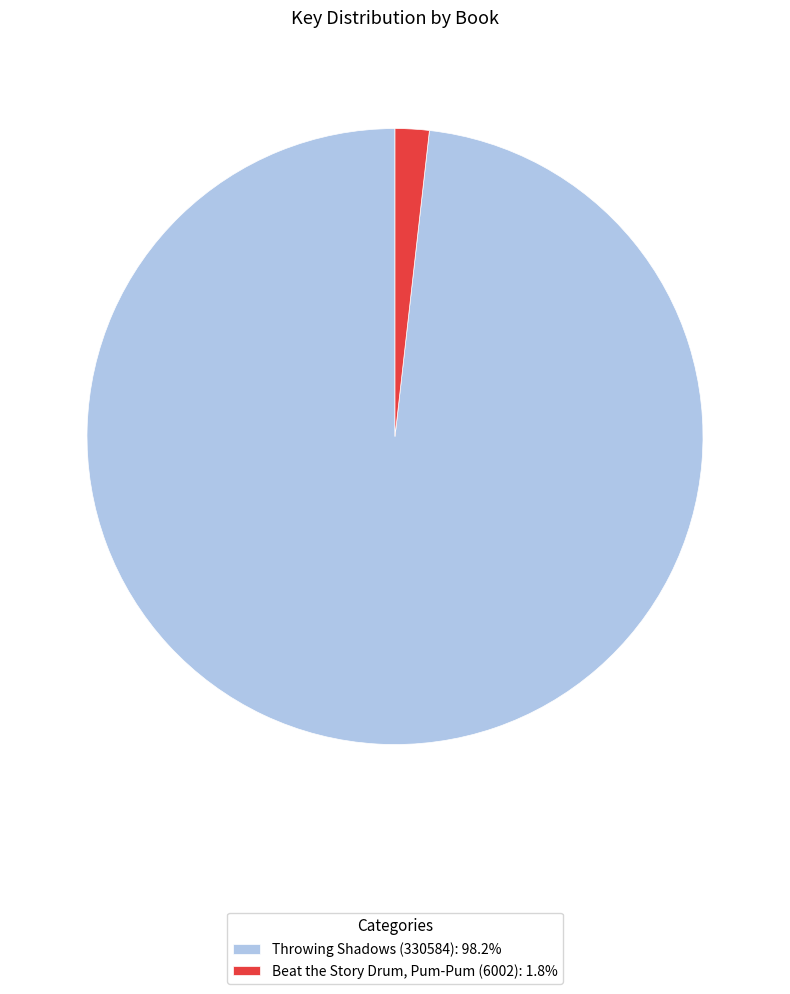

Combined, do Beat the Story Drum, Pum-Pum (6002): 1.8% and Throwing Shadows (330584): 98.2% account for over 50%?

Yes